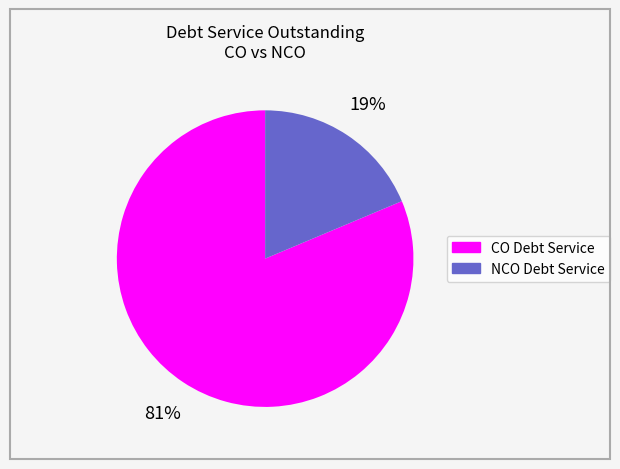

Does any single category account for the majority?

Yes